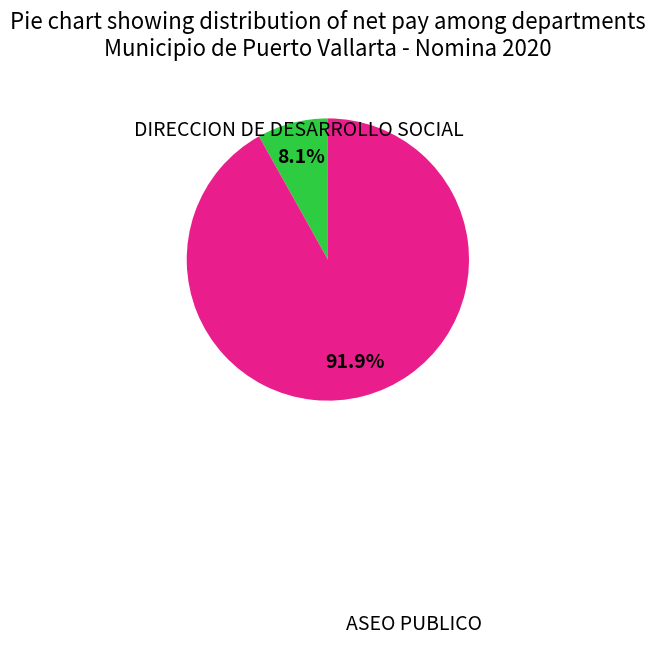

Is there a majority slice in this chart?

Yes